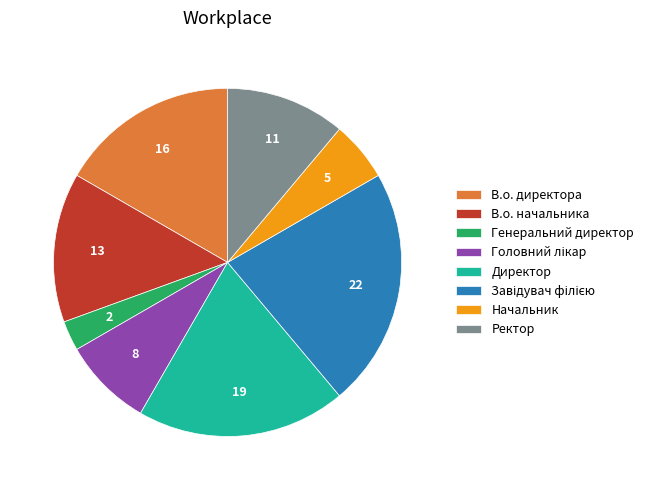

Count the number of slices in the pie.

8